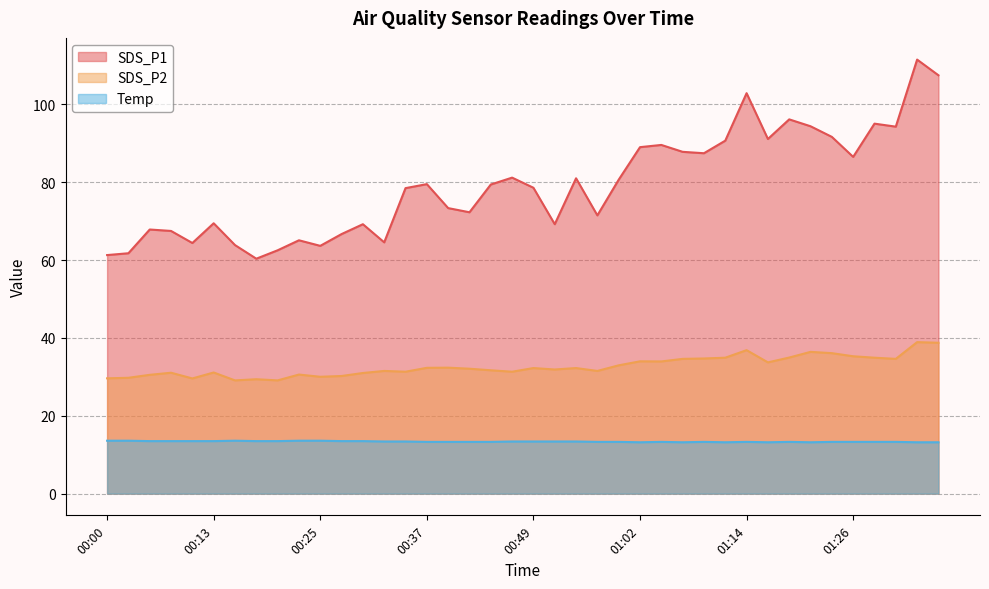

True or false: SDS_P1 has more than 2 points higher than both neighbors.

True